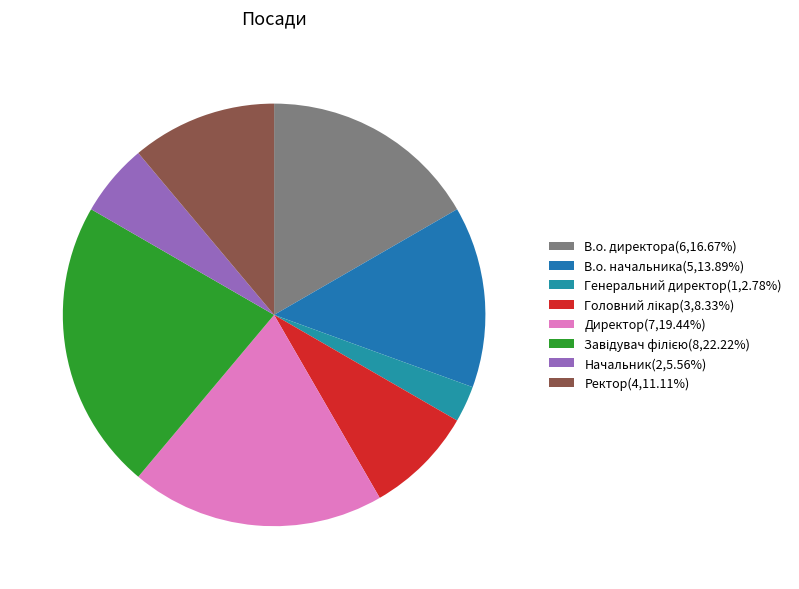

True or false: Ректор accounts for 5% of the total.

False